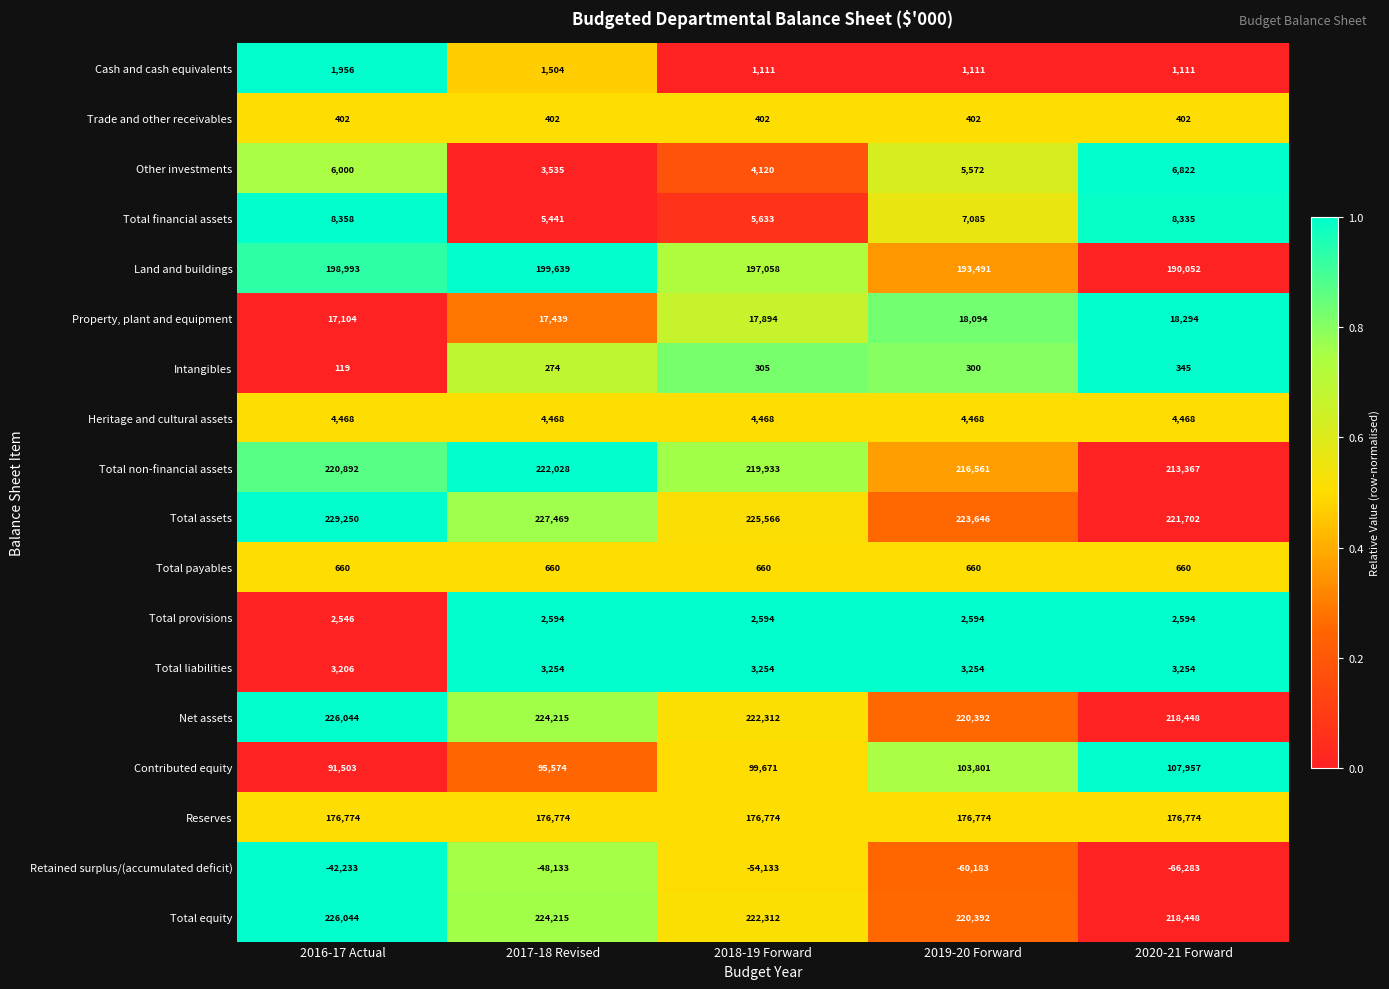

Between 2018-19 Forward and 2019-20 Forward, which series saw the biggest shift?

Retained surplus/(accumulated deficit)